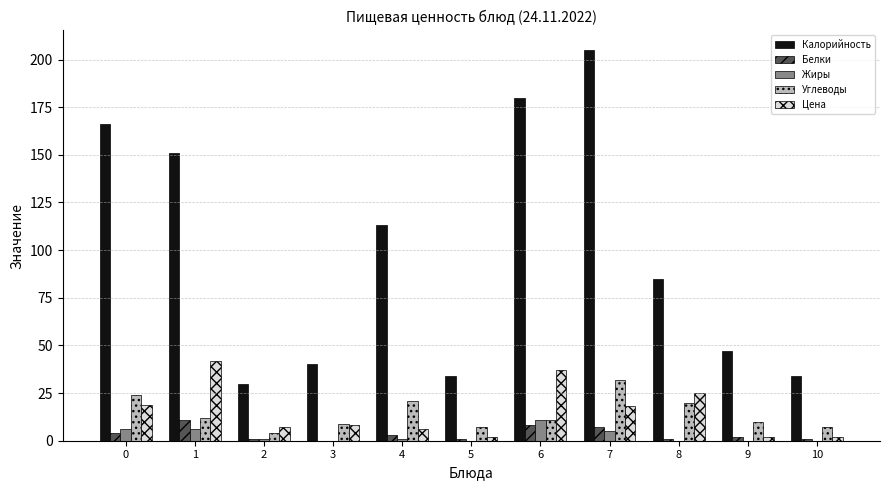

Between 1 and 4, which series saw the biggest shift?

Калорийность